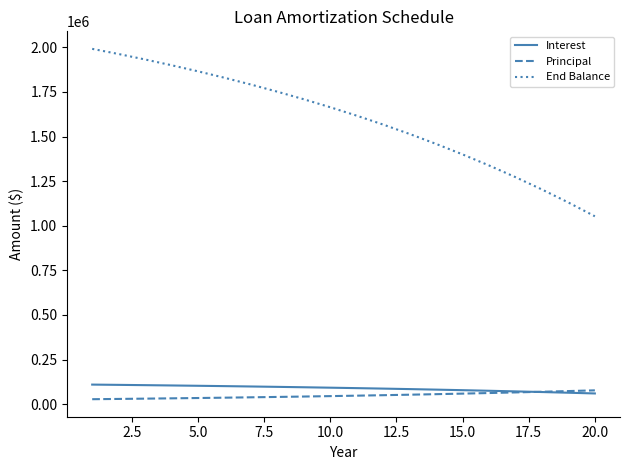

True or false: End Balance has more than 2 points higher than both neighbors.

False